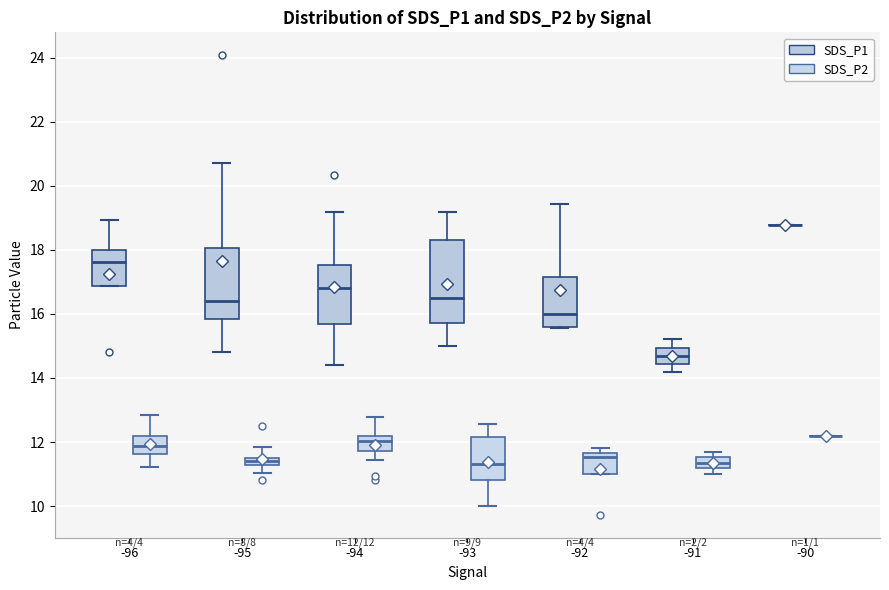

Which box is the tallest, from its lower edge to its upper edge?

-93 (SDS_P1)